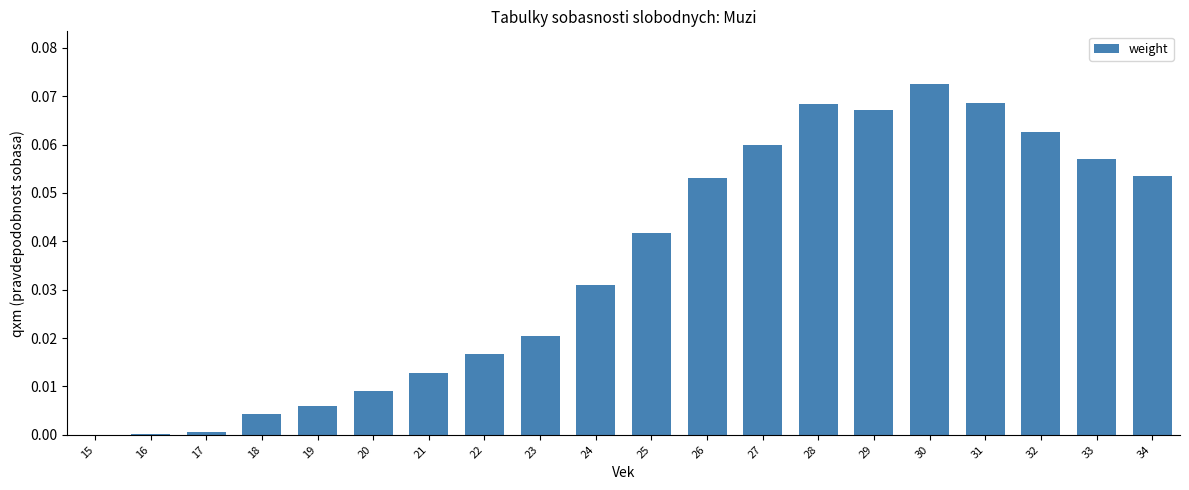

Which label corresponds to the largest value in the chart?

30